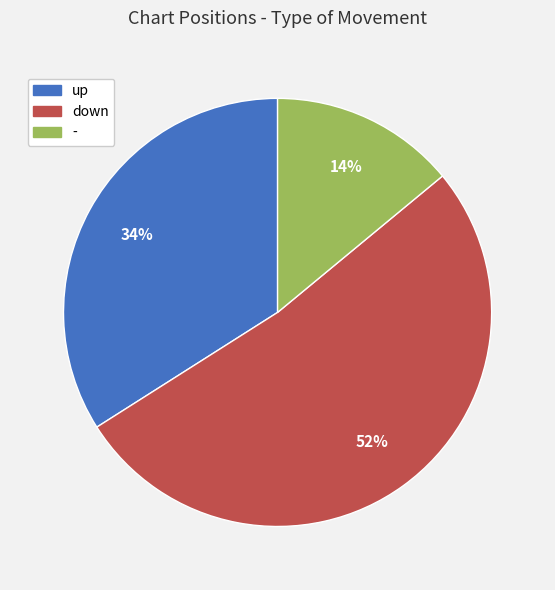

To the nearest percent, what is the average slice percentage?

33%